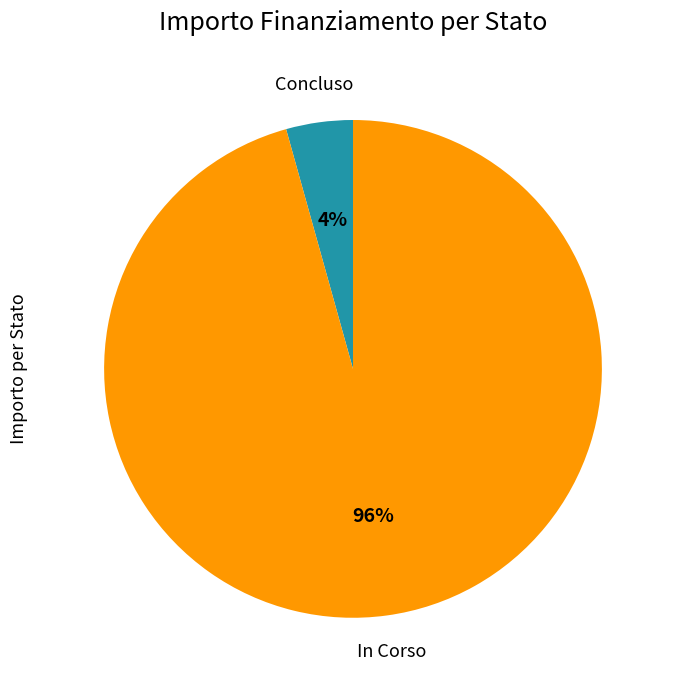

Is there any slice that represents more than half of the pie?

Yes